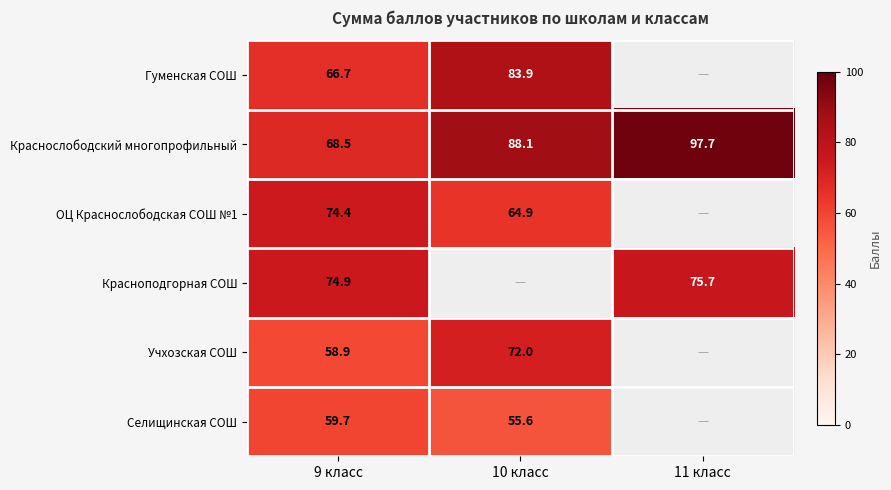

At which category does the chart reach its minimum across all series?

10 класс